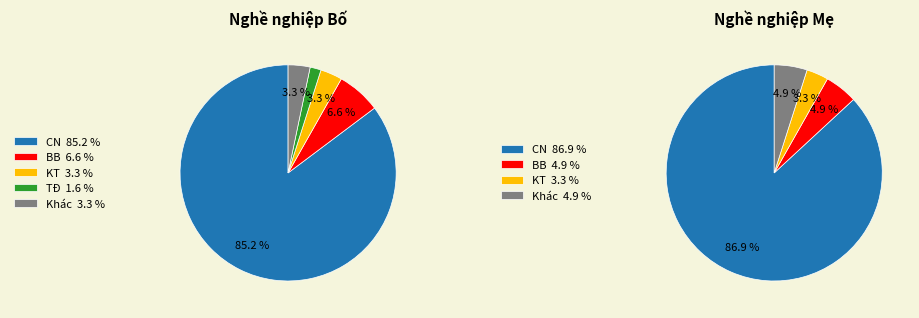

To the nearest percent, what is the difference between the largest and smallest slice percentages?

84%